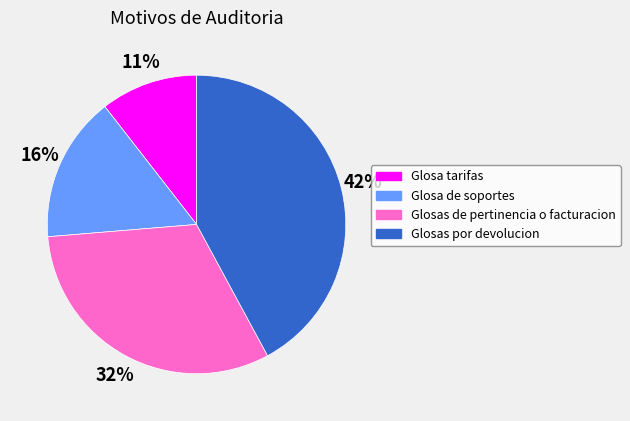

Rank the categories by value from lowest to highest.

Glosa tarifas, Glosa de soportes, Glosas de pertinencia o facturacion, Glosas por devolucion